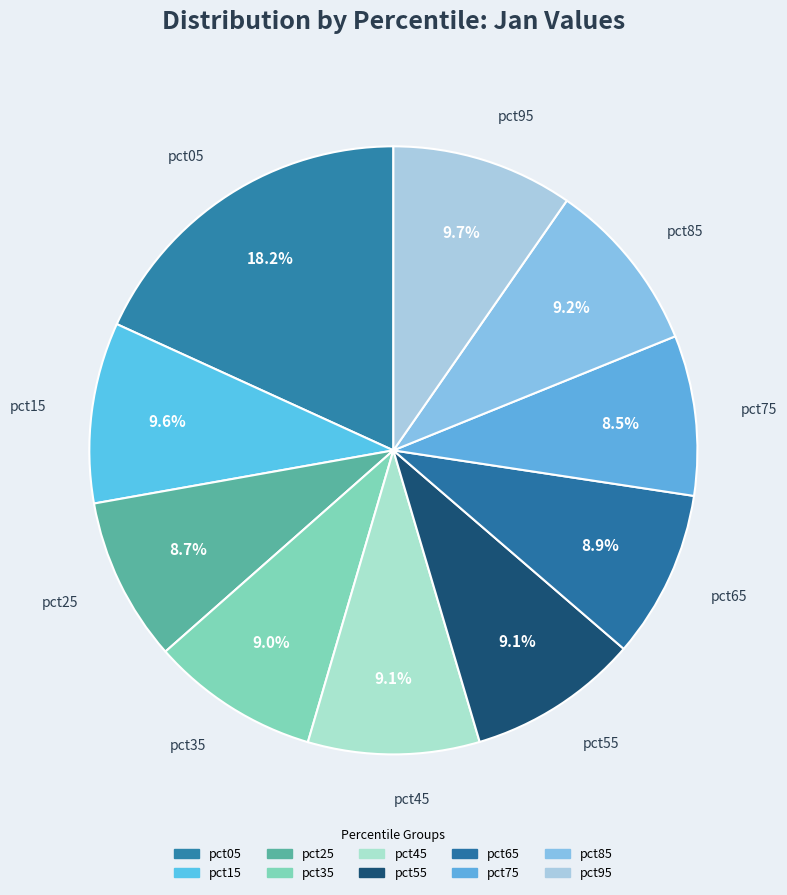

Which slice is the largest?

pct05